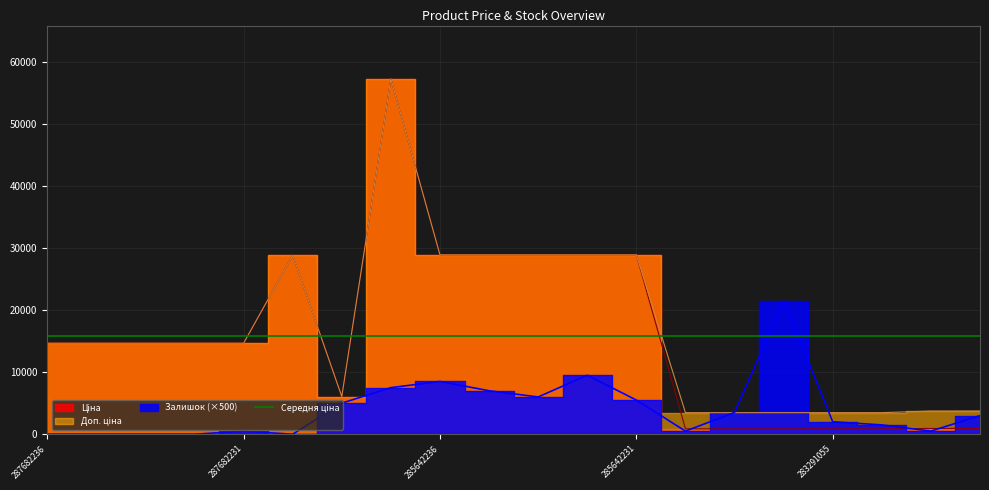

Count the number of categories in the chart.

20